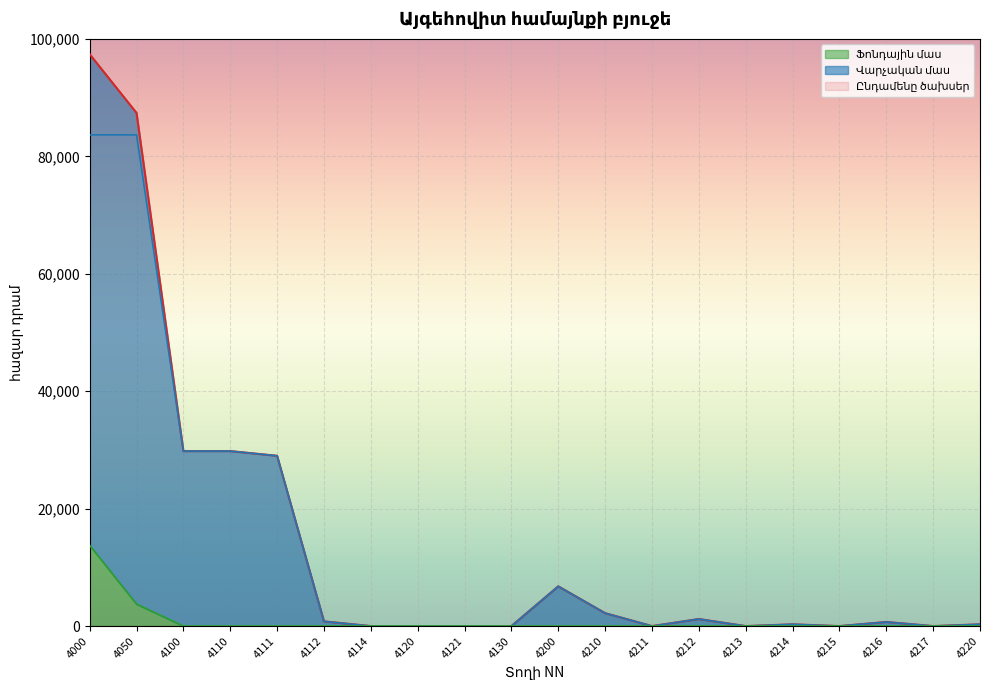

At which label does Վարչական մաս reach its minimum?

4114